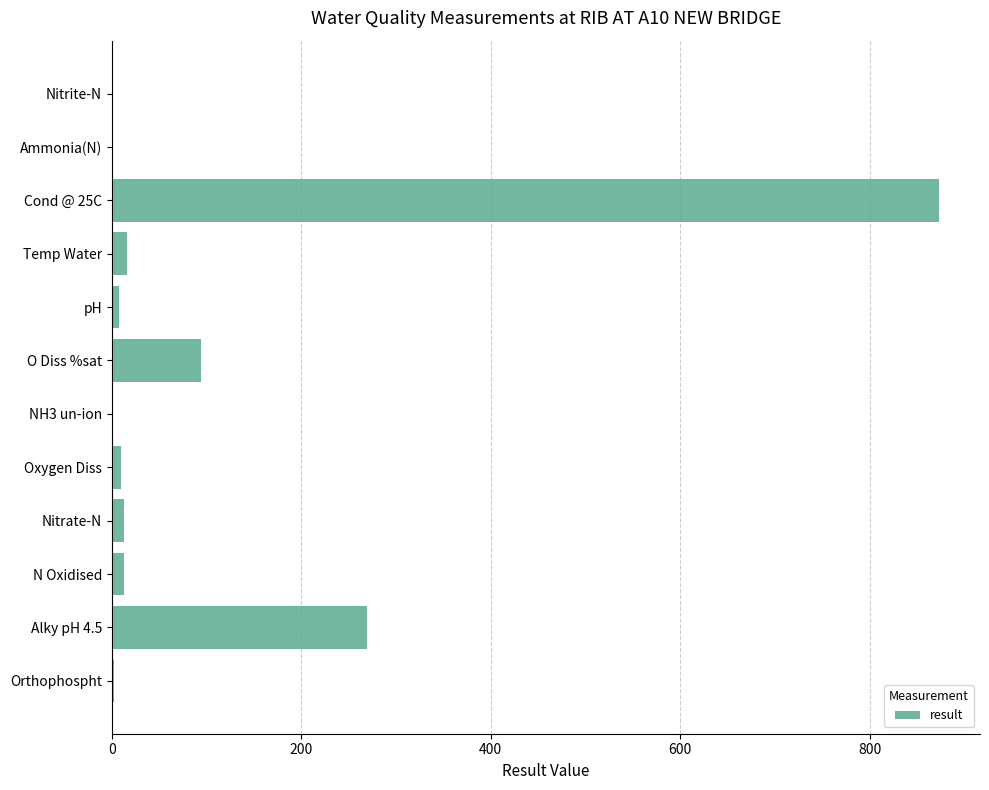

What is the sum of all values?

1298.3